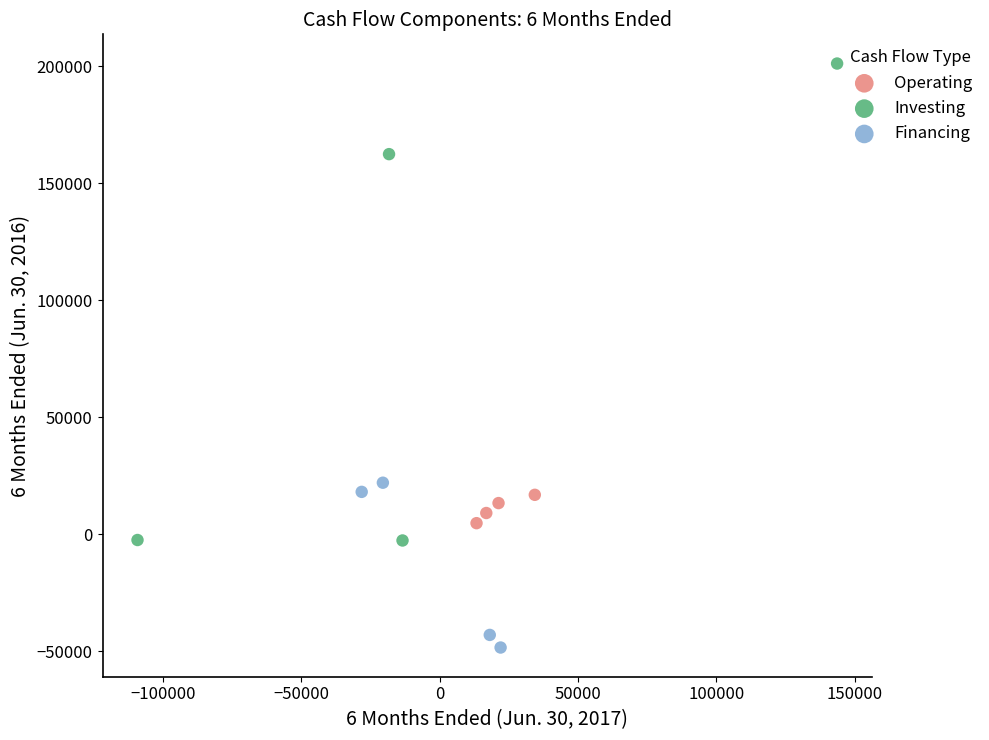

Which series contains the highest Y value?

Investing